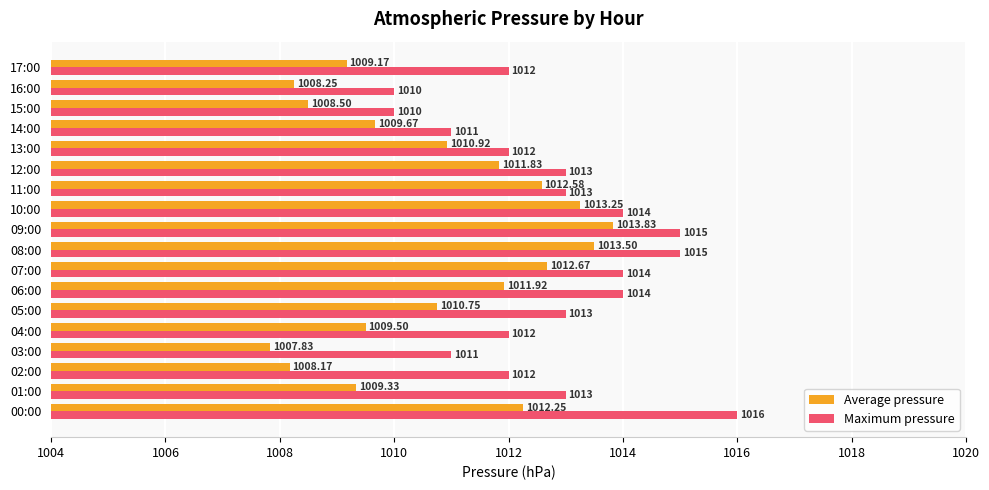

Rank the series by their maximum value, from lowest to highest.

Average pressure, Maximum pressure